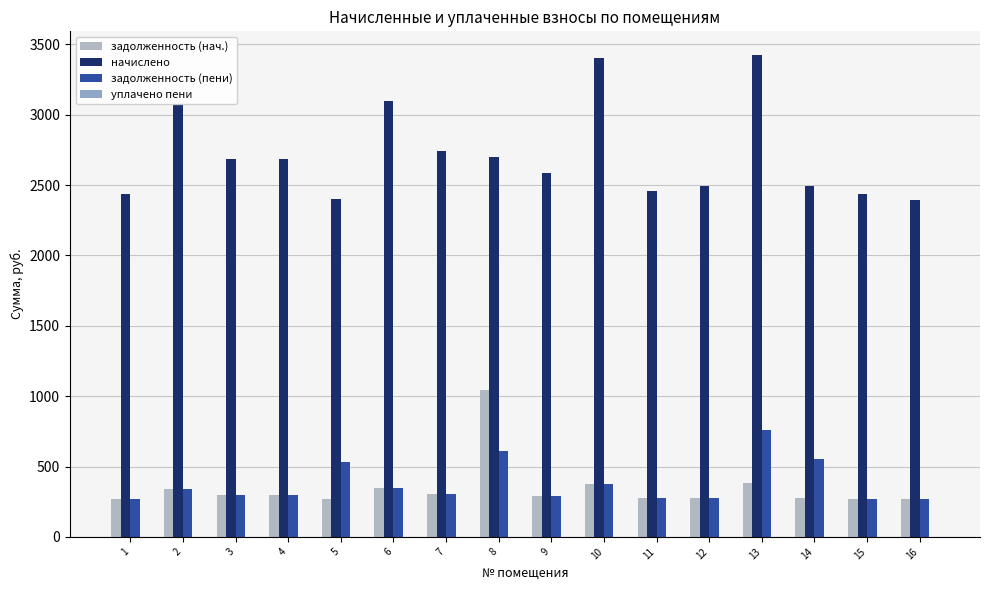

Count the number of categories in the chart.

16